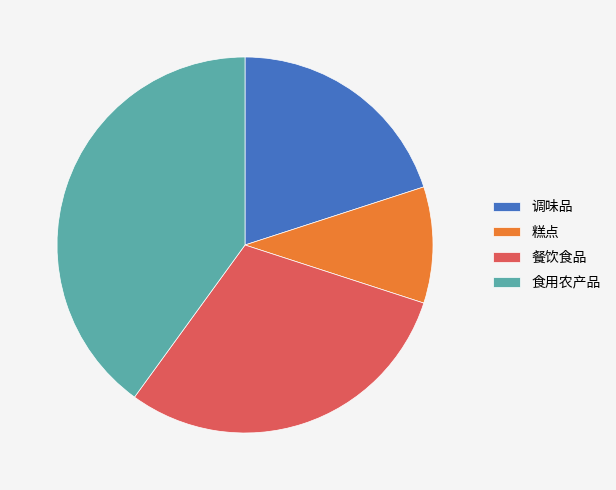

Do 调味品 and 食用农产品 together represent more than half of the pie?

Yes